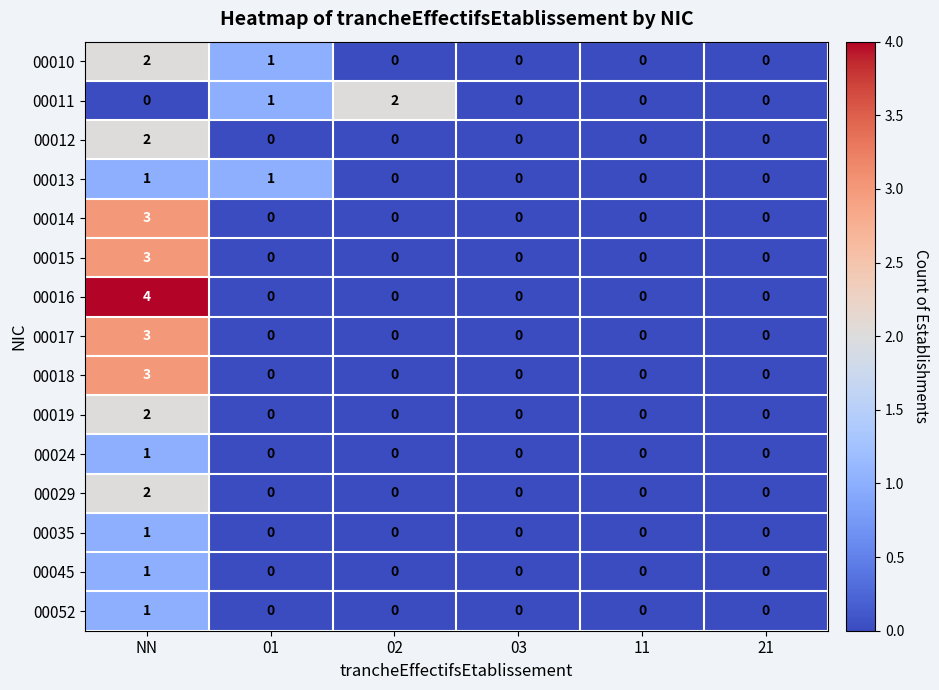

At how many categories does at least one series exceed 3?

1